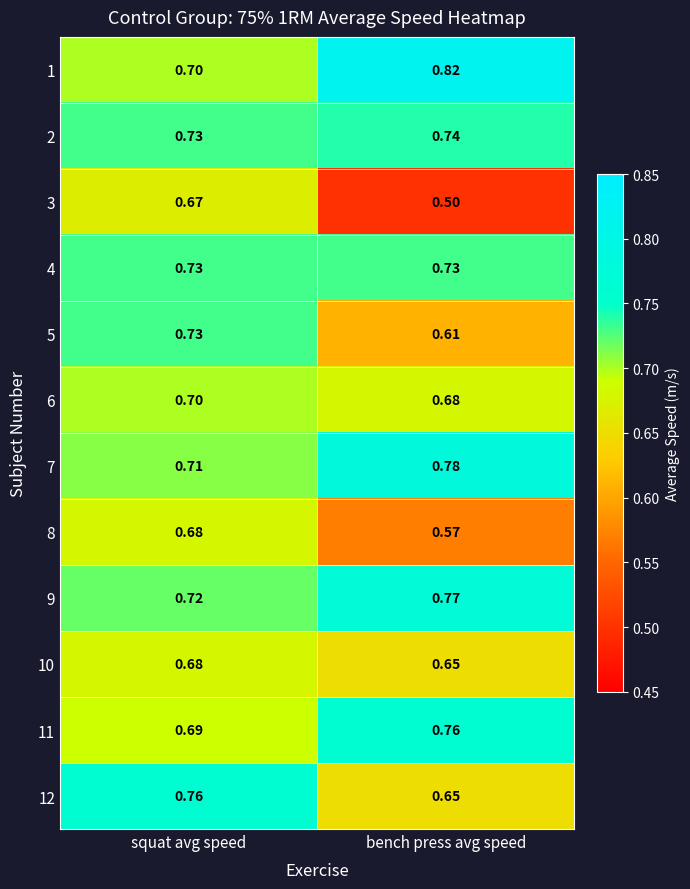

Where is 3 nearest to the value 0?

bench press avg speed